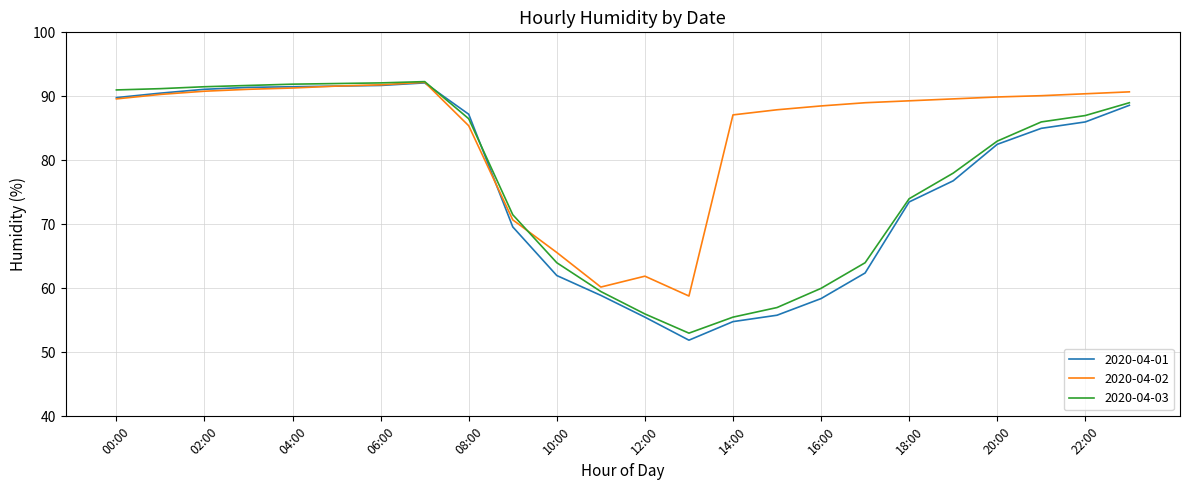

Which series has the largest total across all categories?

2020-04-02